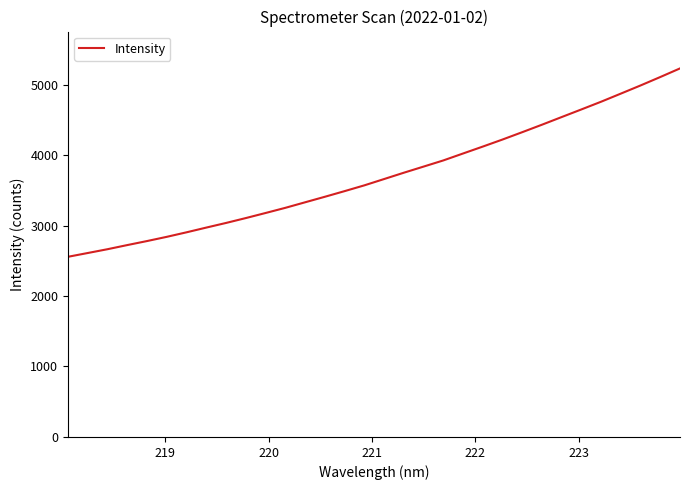

What is the difference between the maximum and minimum values?

2672.7